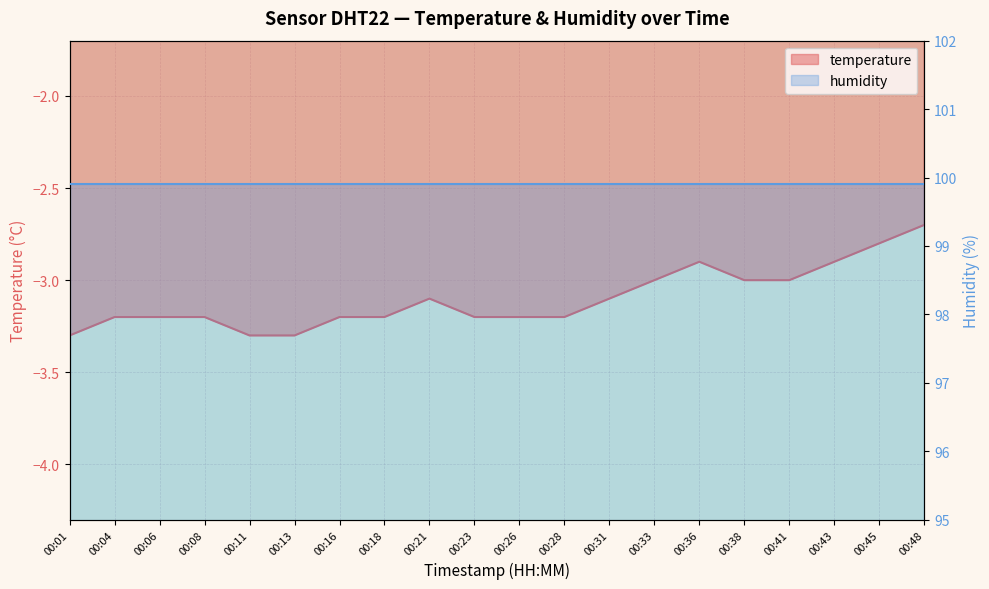

What is the change in value from 00:06 to 00:48?

+0.5